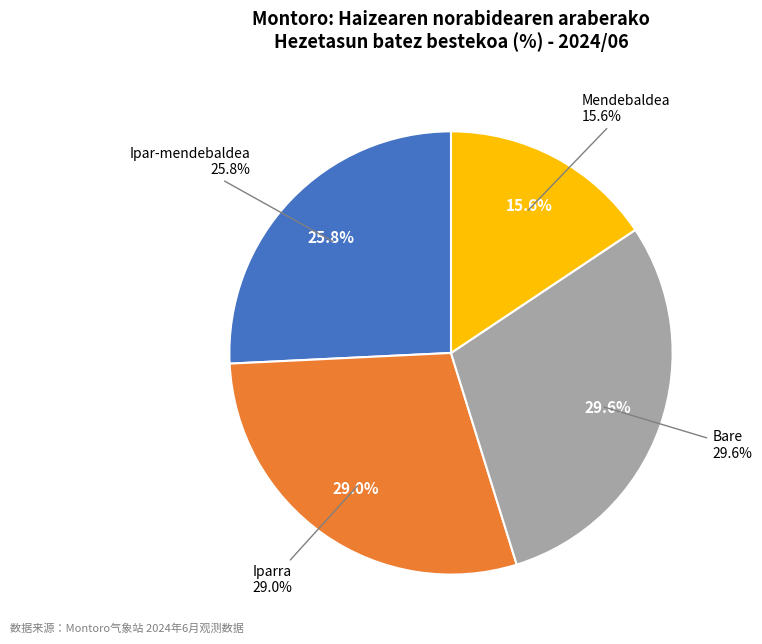

Is there any slice that represents more than half of the pie?

No